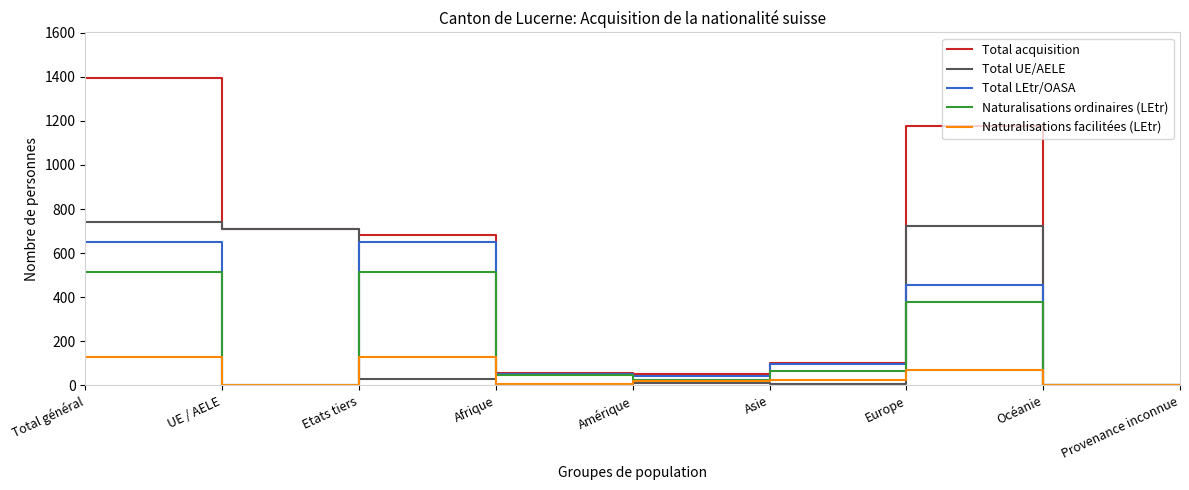

Where is Naturalisations ordinaires (LEtr) nearest to the value 258?

Europe